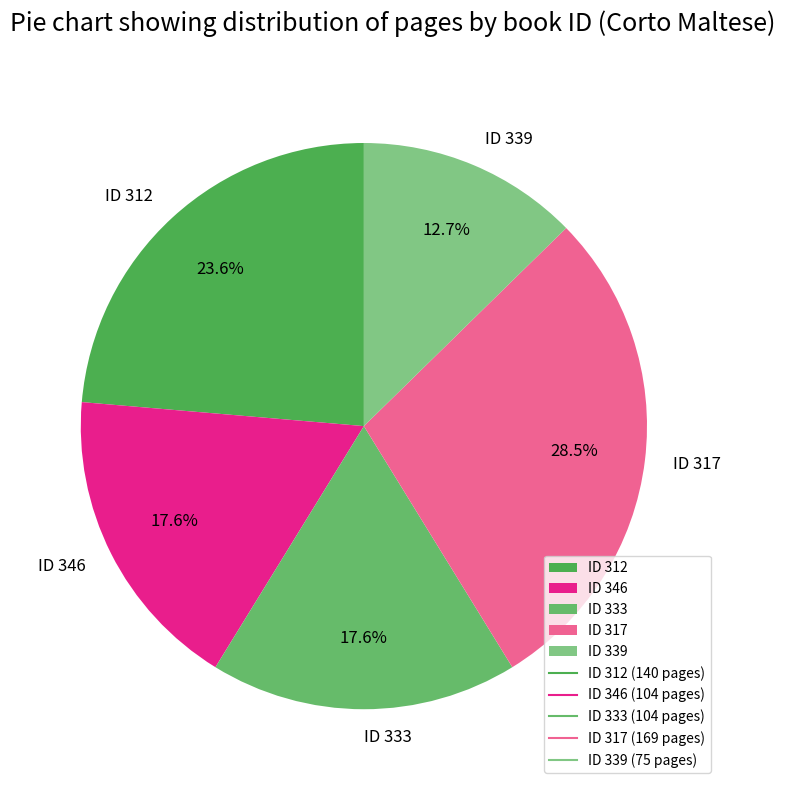

Is ID 333 the majority of the pie?

No